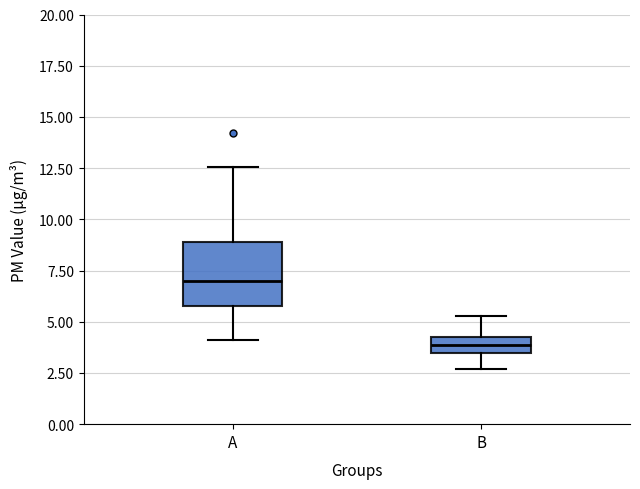

Reading left to right, transcribe this box plot: for each box, give where its median line is, the range the box spans, and where its two whiskers end, as read against the y-axis. The values are not printed on the chart, so give them approximately, as read against the axis.

A: median 7.0, box 6.0 to 9.0, whiskers 4.0 to 12.5
B: median 4.0, box 3.5 to 4.5, whiskers 2.5 to 5.5